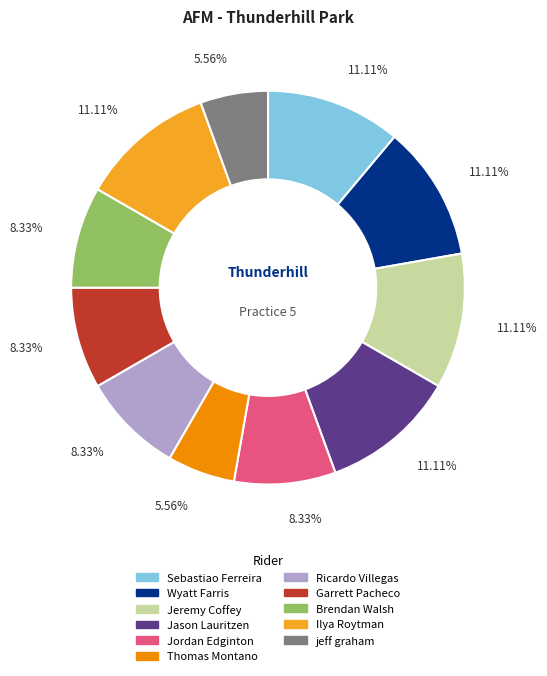

Is the sum of Ilya Roytman and Ricardo Villegas greater than half?

No